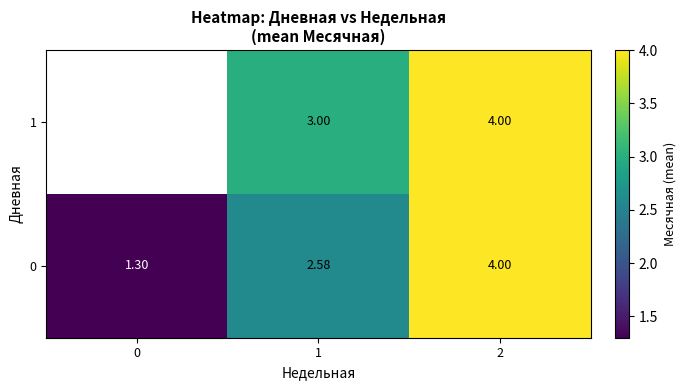

Is the value of 0 at 0 greater than the value of 1 at 2?

No